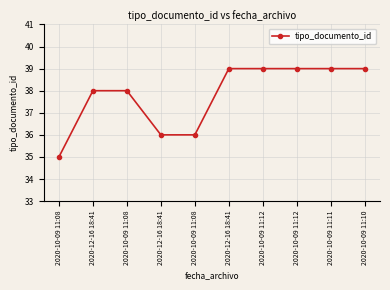

Which label corresponds to the smallest value in the chart?

2020-10-09 11:08